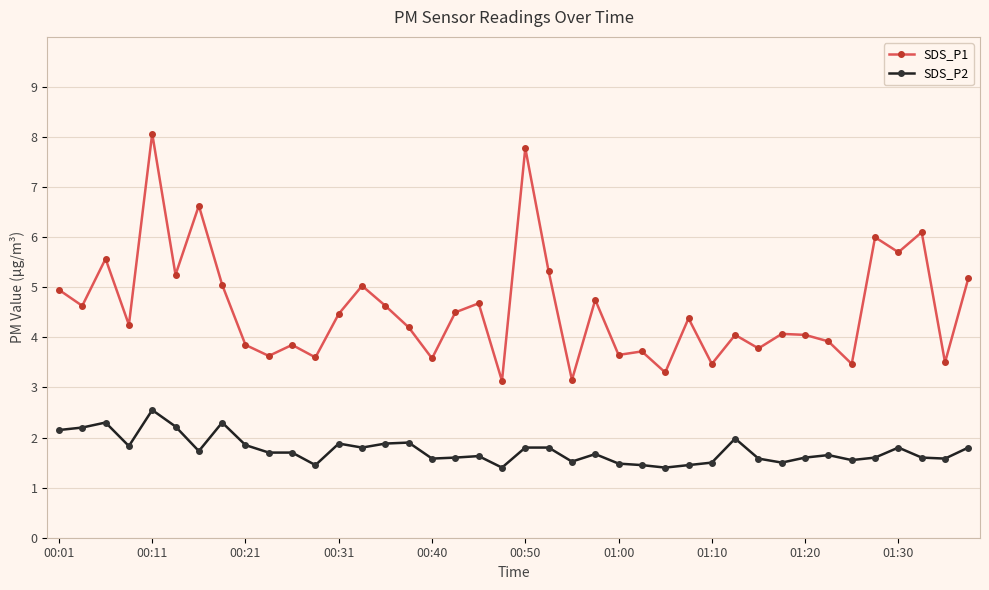

True or false: SDS_P2 and SDS_P1 cross at least once.

False